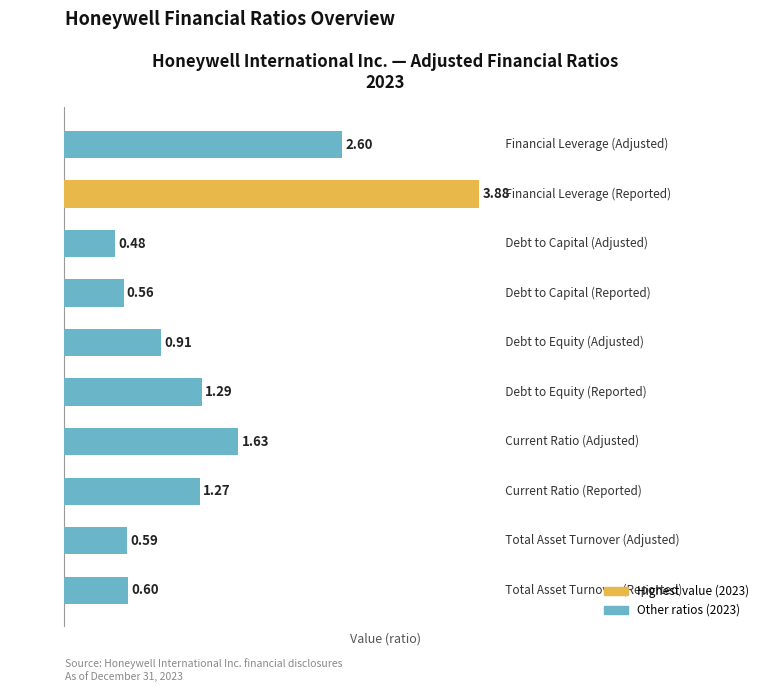

What is the difference between the maximum and second lowest values?

3.3